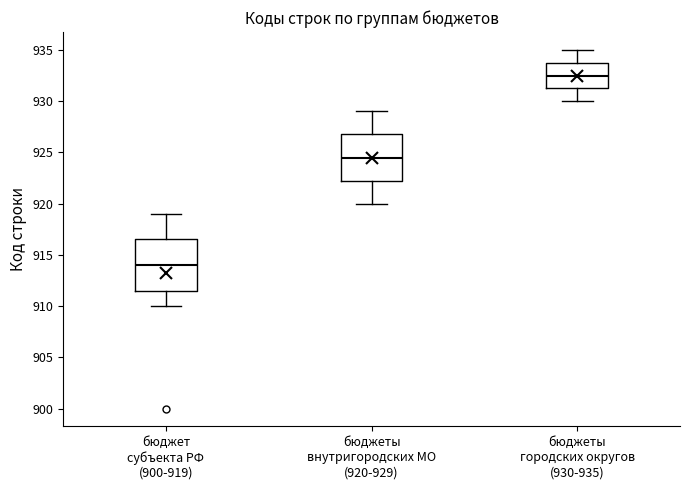

Which box is the tallest, from its lower edge to its upper edge?

бюджет субъекта РФ (900-919)